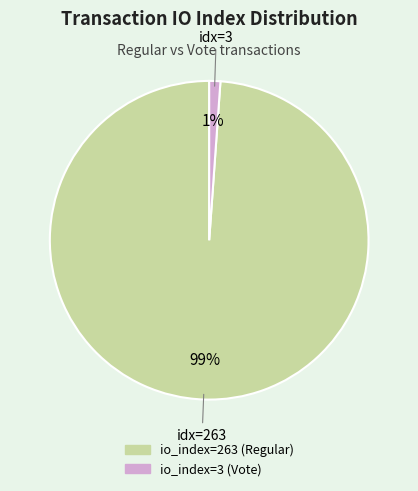

To the nearest percent, what is the difference between the largest and smallest slice percentages?

98%